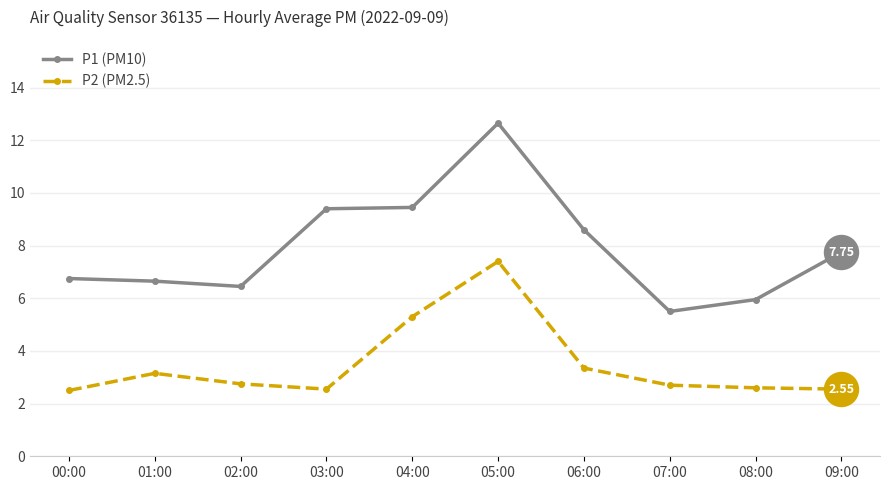

At how many categories does at least one series exceed 12?

1